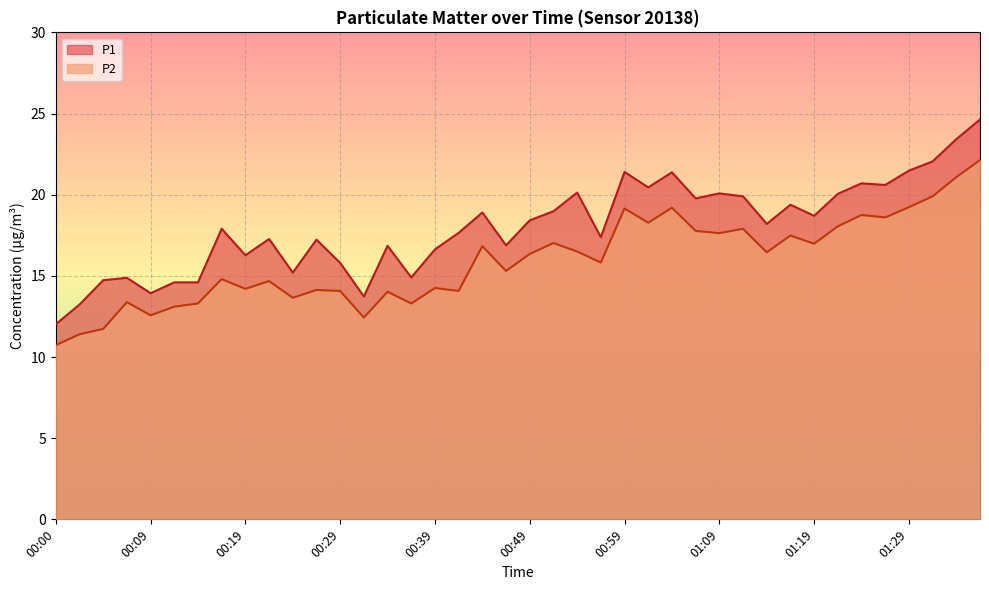

What is the highest value of the P2 series?

22.1